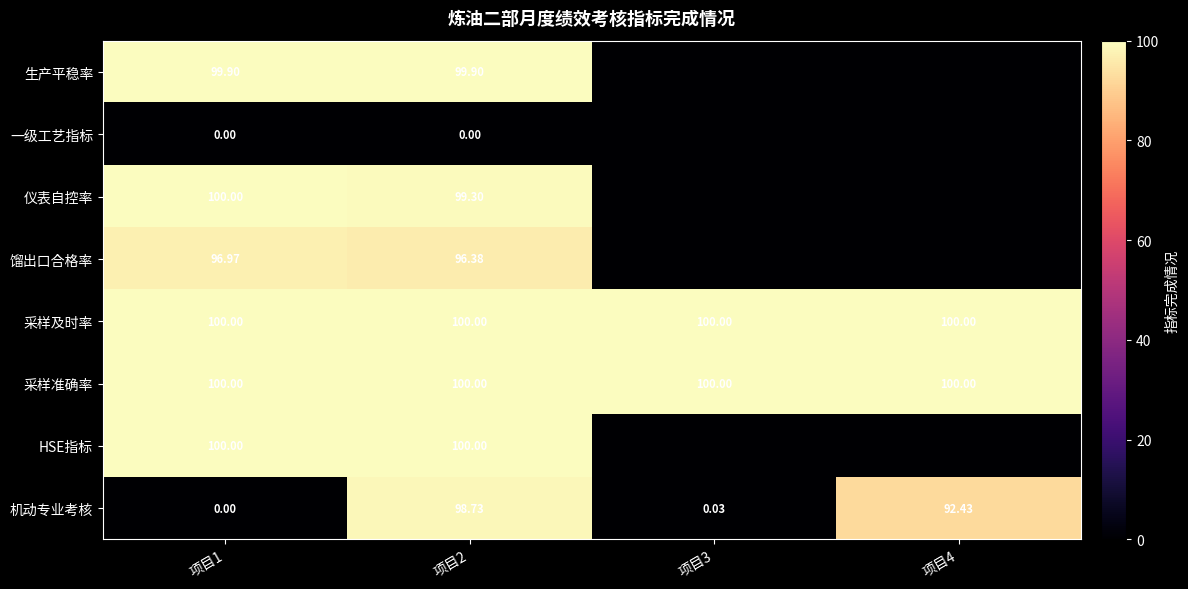

What is the approximate value of 采样准确率 at 项目4?

100.0